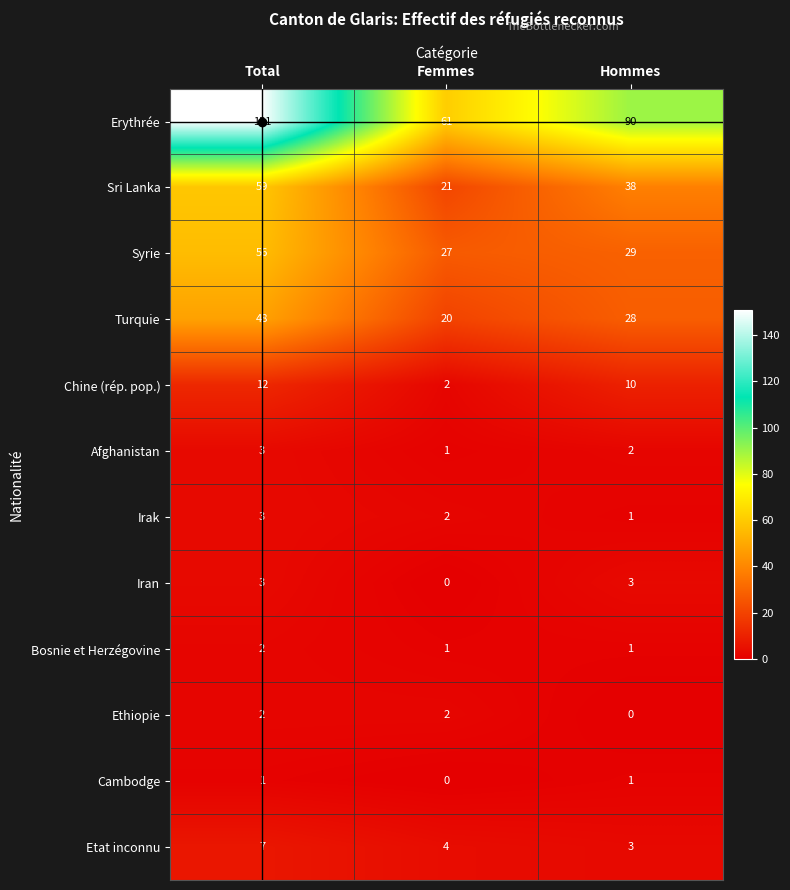

What is the greatest value displayed?

151